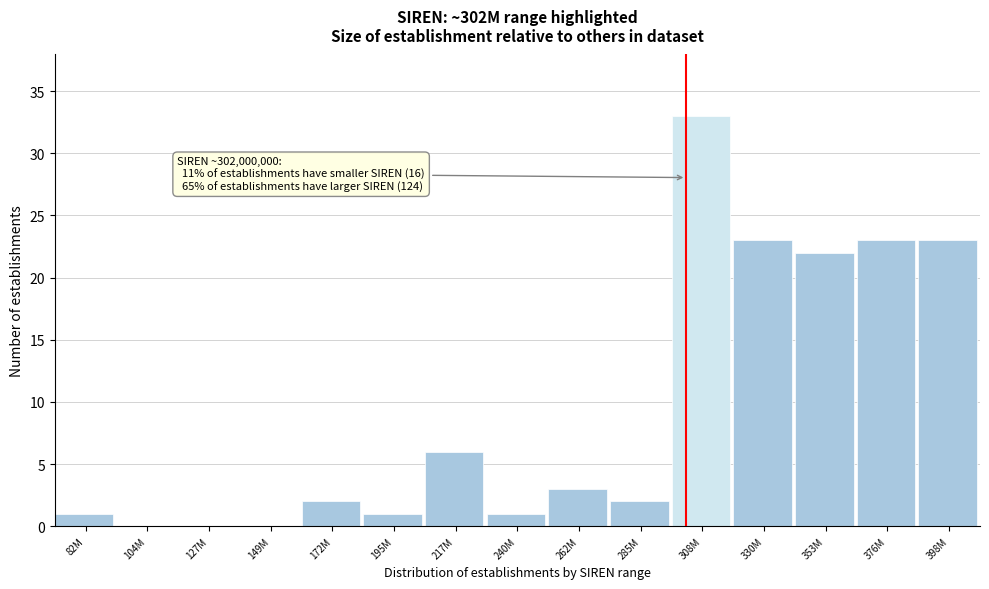

Reading left to right, extract all data points from this chart.

82M=1	104M=0	127M=0	149M=0	172M=2	195M=1	217M=6	240M=1	262M=3	285M=2	308M=33	330M=23	353M=22	376M=23	398M=23